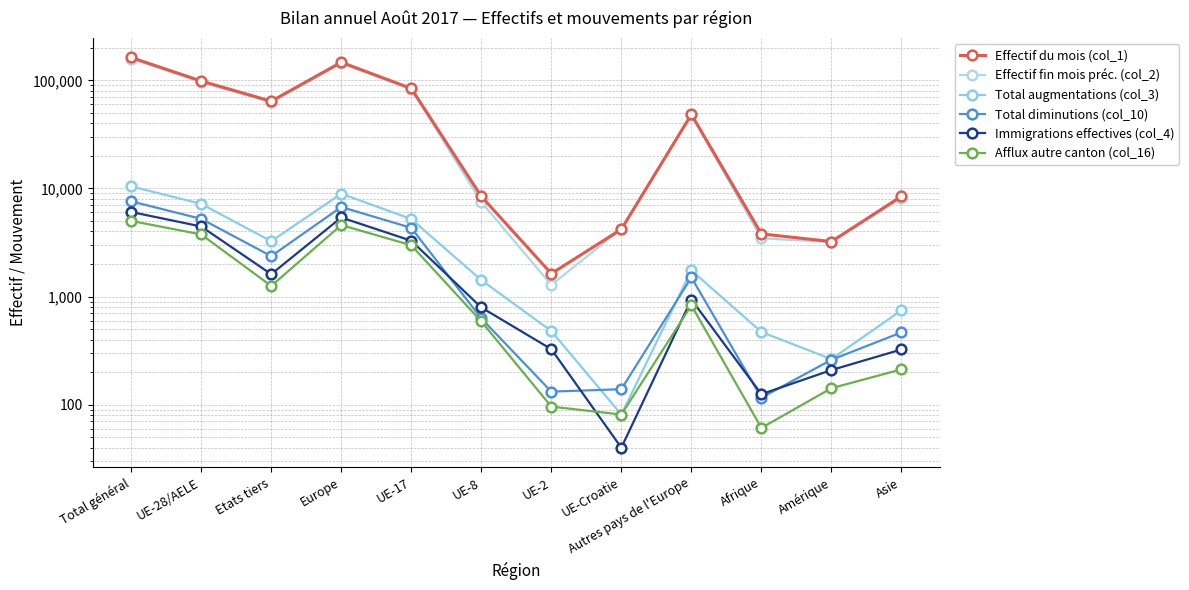

True or false: Effectif fin mois préc. (col_2) has more than 1 points higher than both neighbors.

True